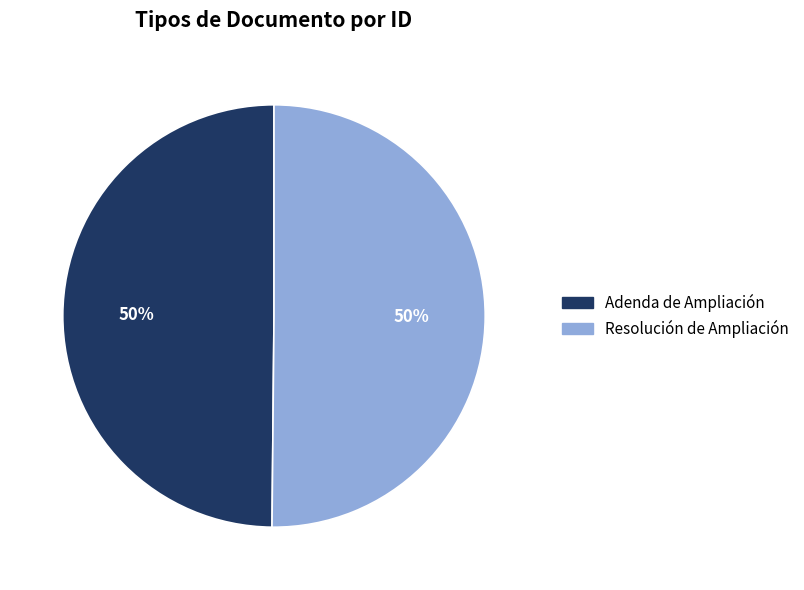

To the nearest percent, what portion does Adenda de Ampliación represent?

50%